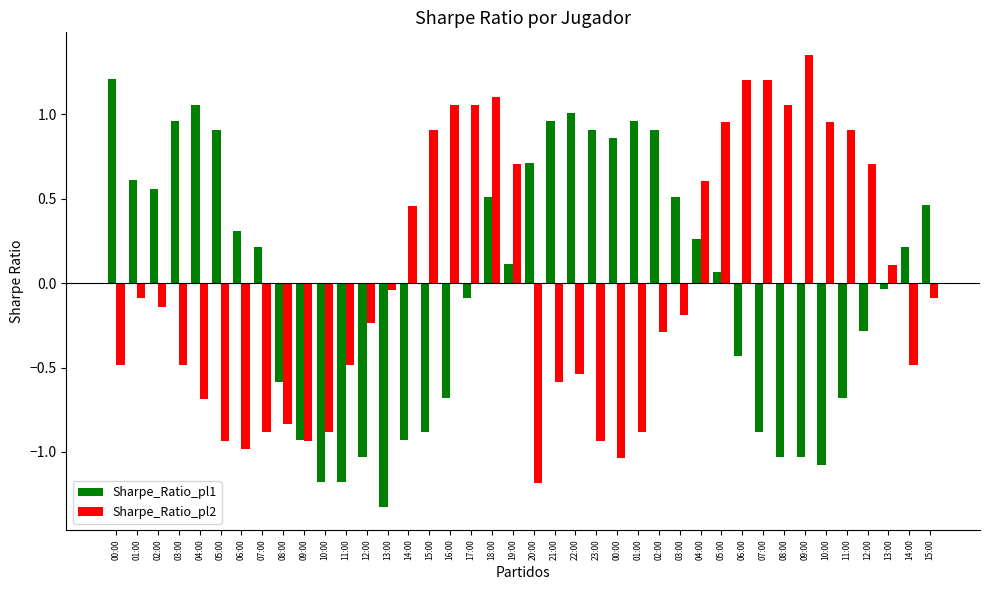

What is the label of the 19th bar from the left?

18:00